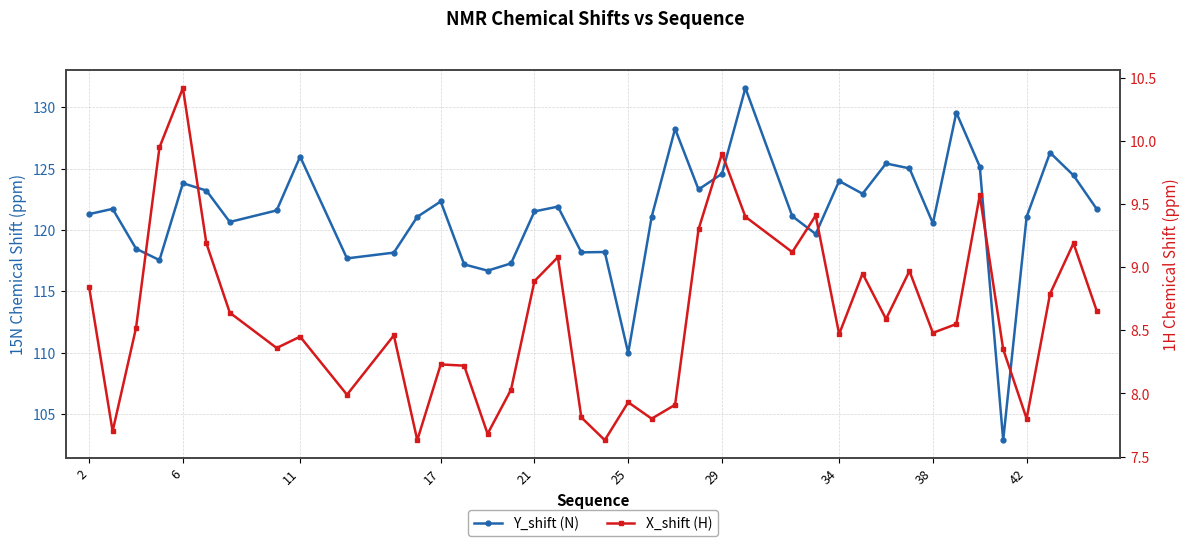

What is the maximum value shown in the chart?

131.6